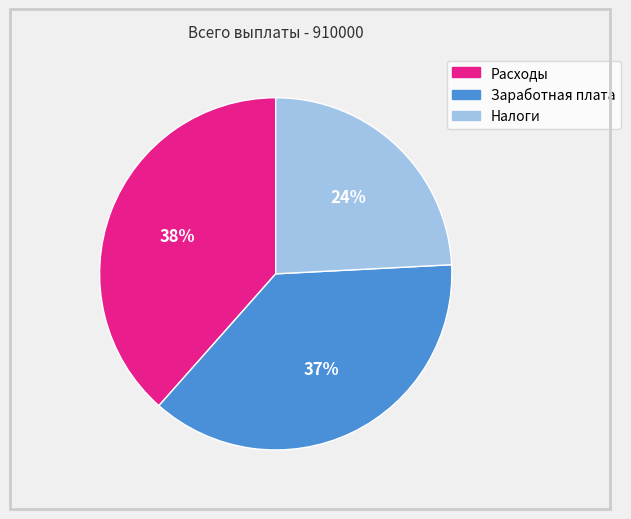

True or false: Заработная плата accounts for 37% of the total.

True